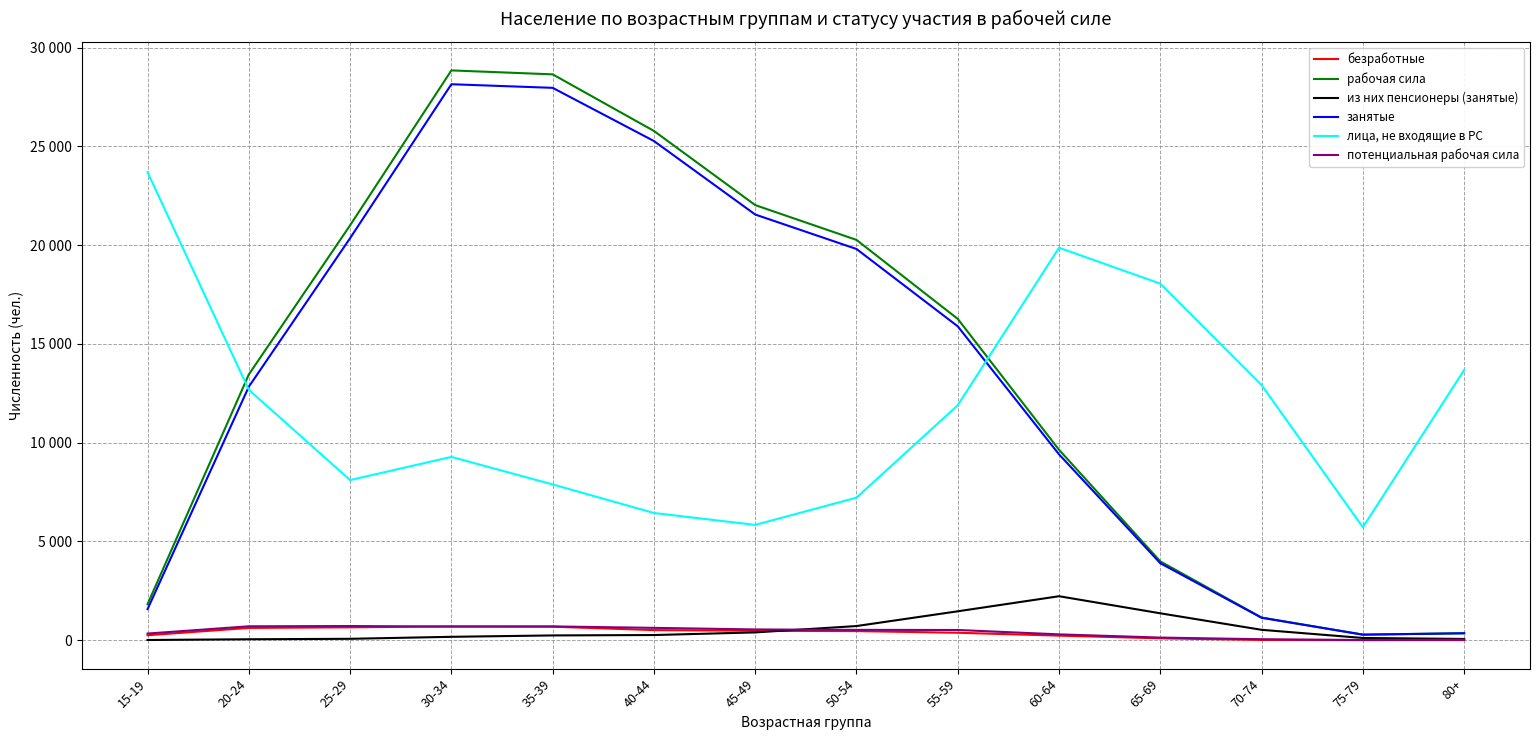

Is it true that потенциальная рабочая сила equals 331 at 45-49?

False